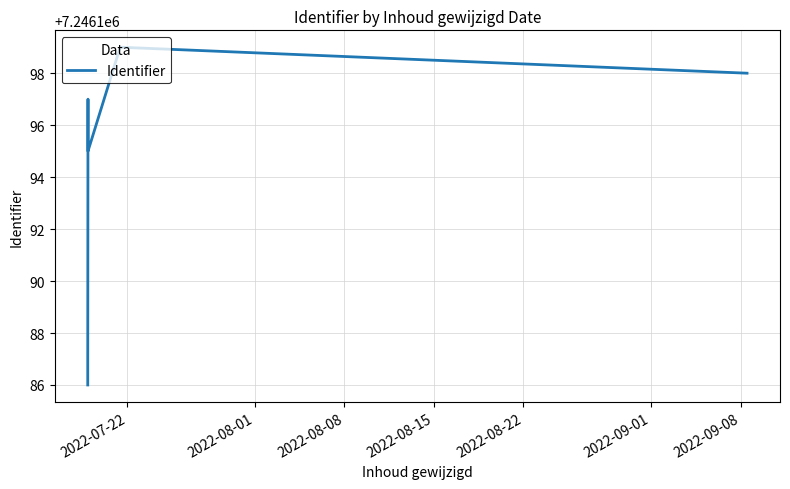

The chart shows a value of 1493441 at 2022-08-01. True or false?

False